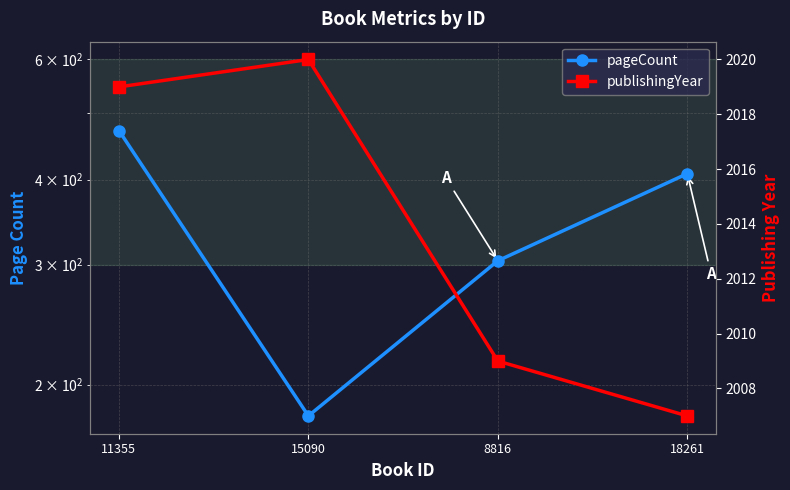

True or false: pageCount and publishingYear intersect in this chart.

False